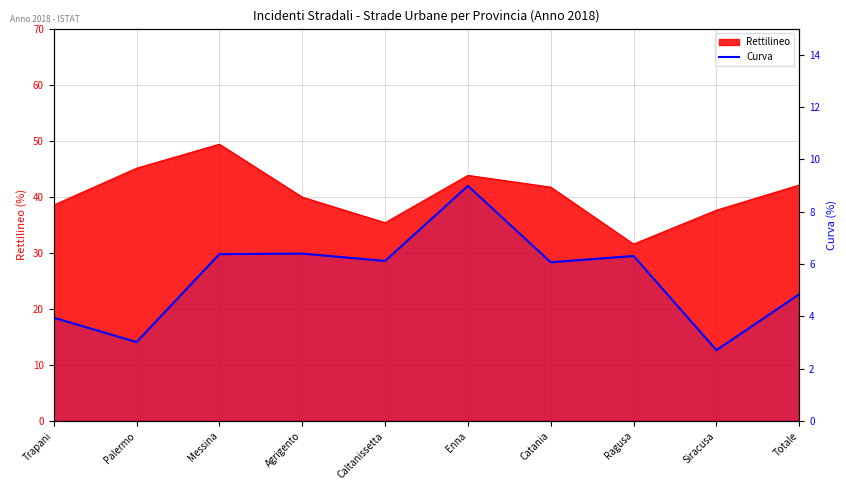

What is the sum of all values?

54.8